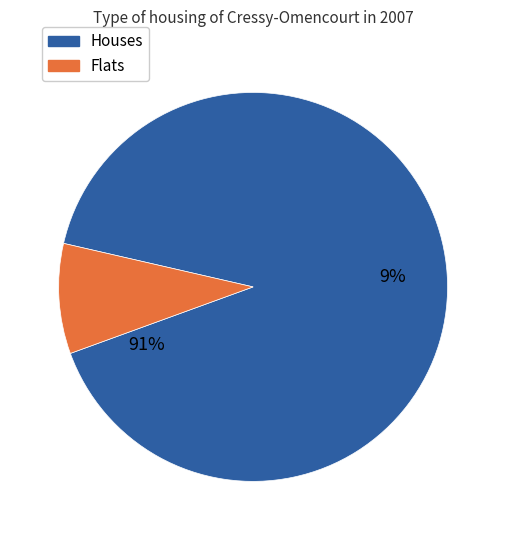

Is it true that fold_1 is 7% of the pie?

False